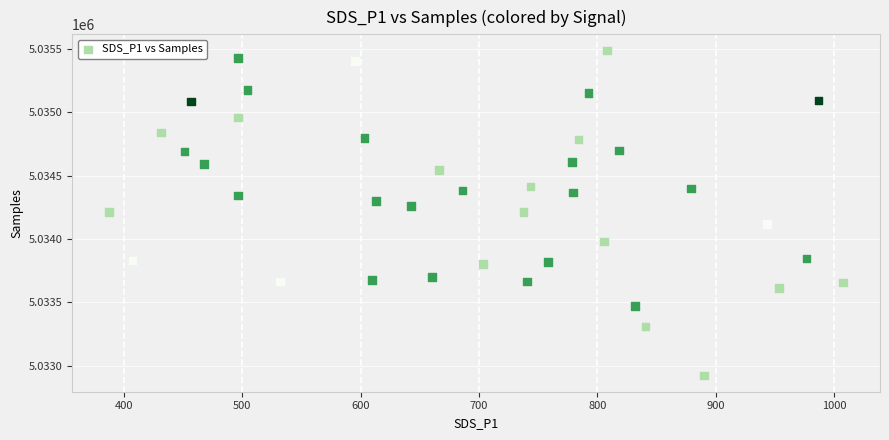

What is the range of Y values (max minus min)?

2565